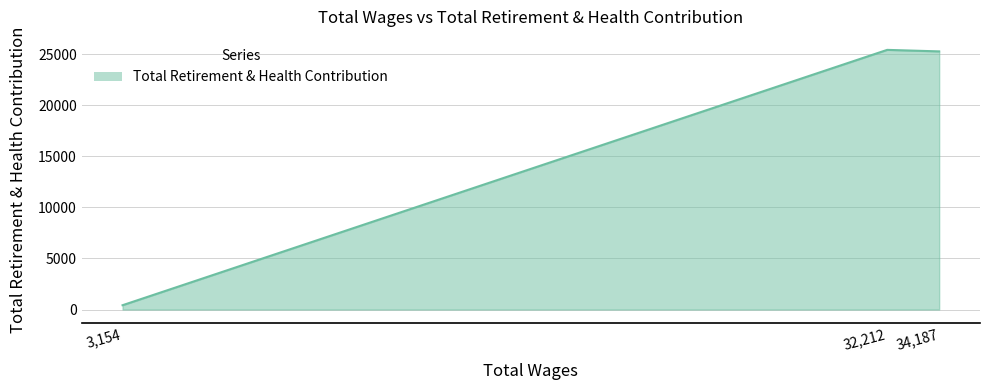

What is the average value?

17037